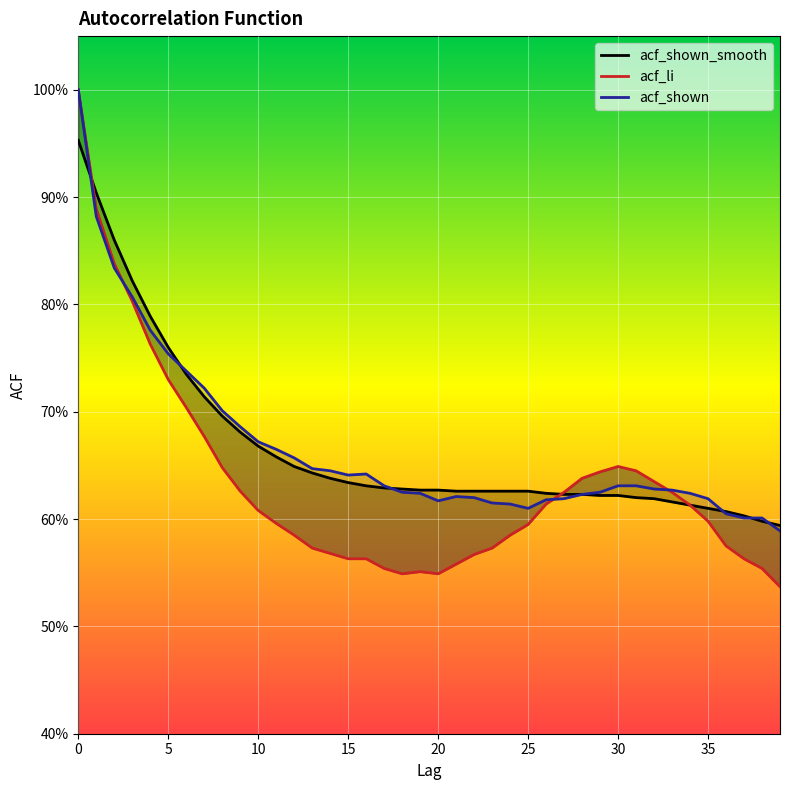

Rank the series at 38 from lowest to highest value.

acf_li, acf_shown_smooth, acf_shown